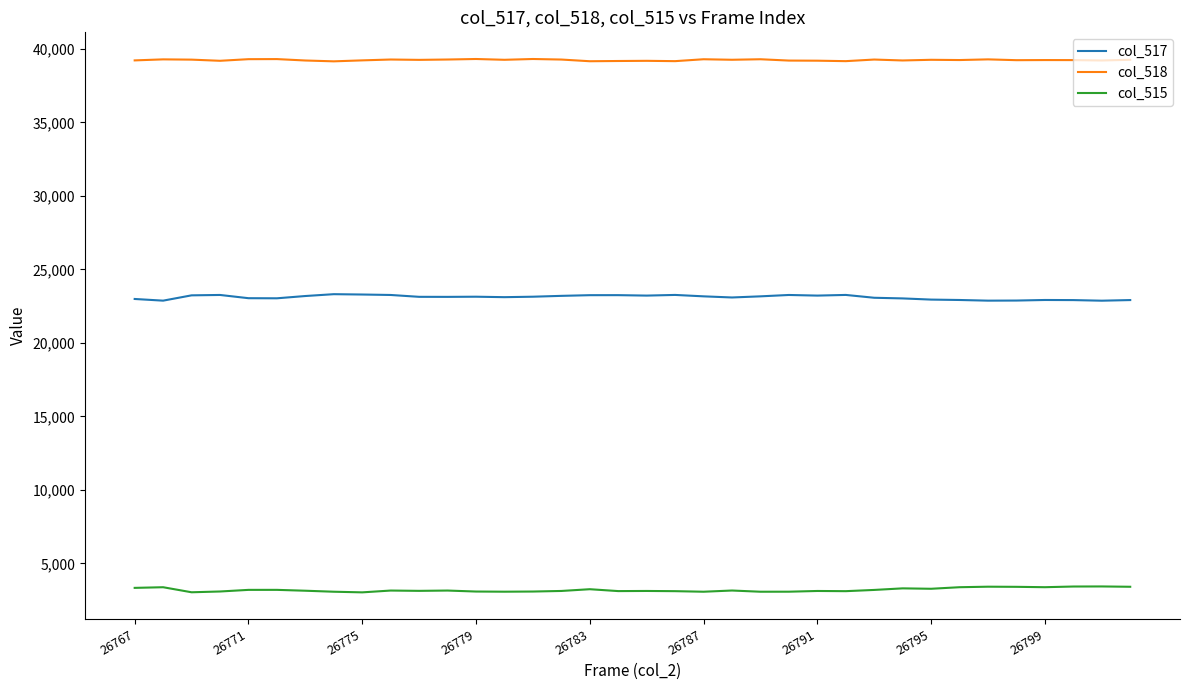

What is the highest value of the col_518 series?

39309